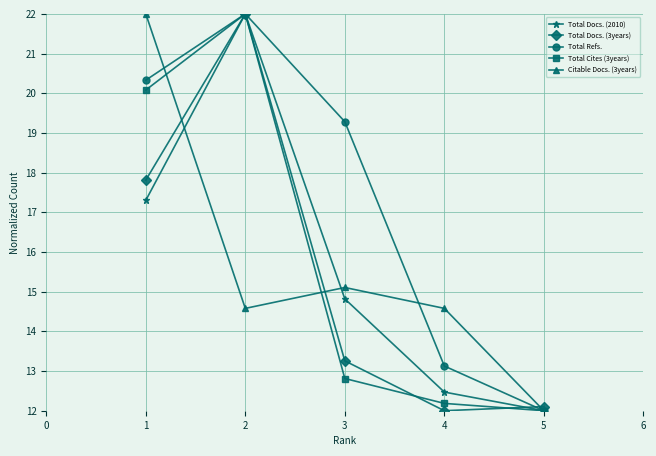

Which category has the highest value in the Total Docs. (3years) series?

2